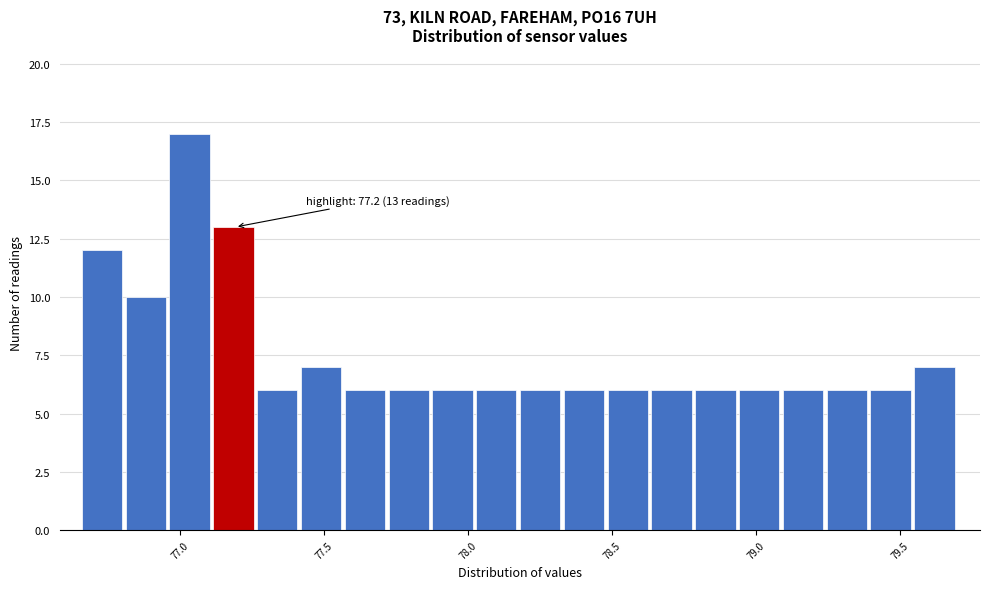

Read against the x-axis, roughly where is the centre of the tallest bar?

77.05